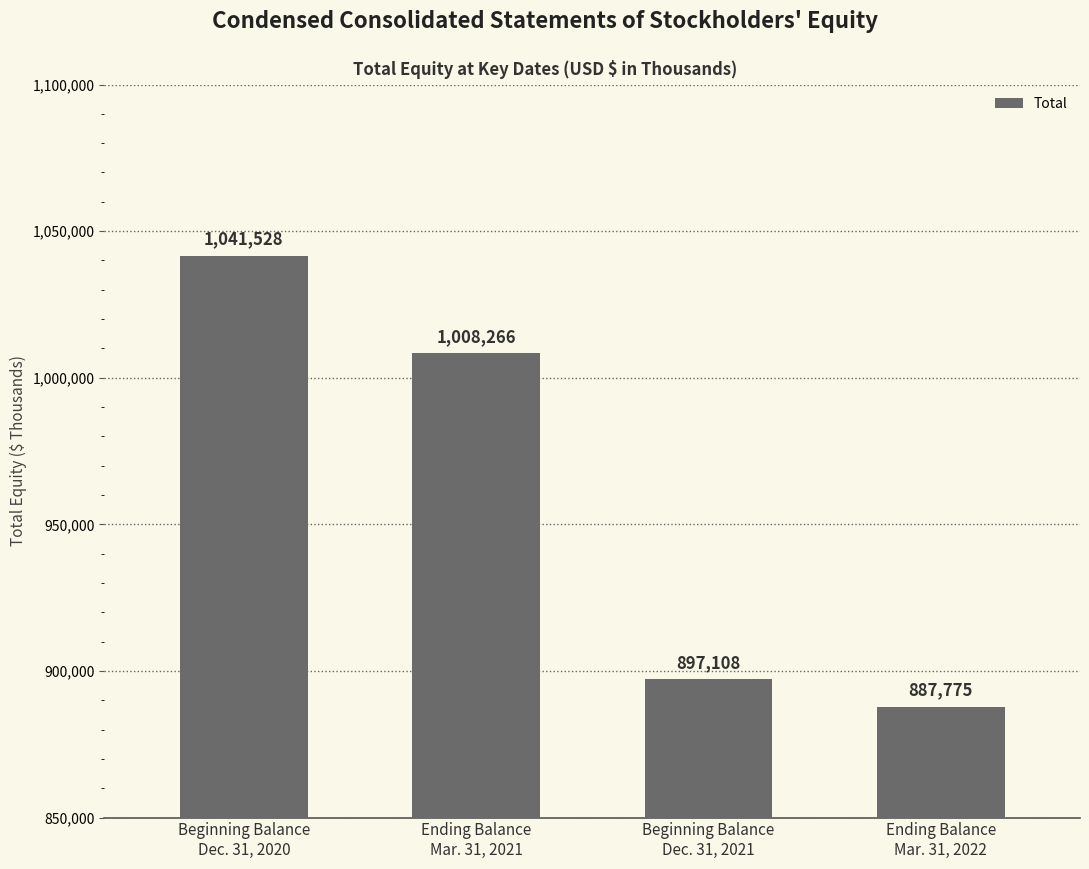

Does the chart contain stacked bars?

No